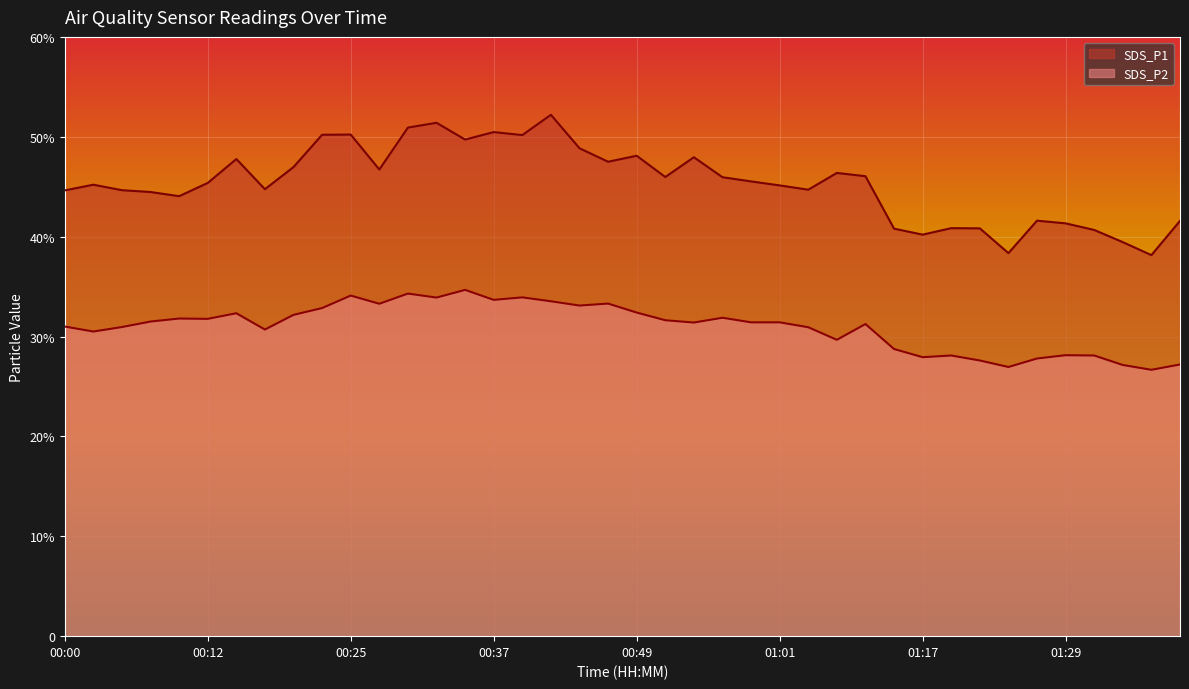

The SDS_P2 series shows 40.2 at 01:06. True or false?

False